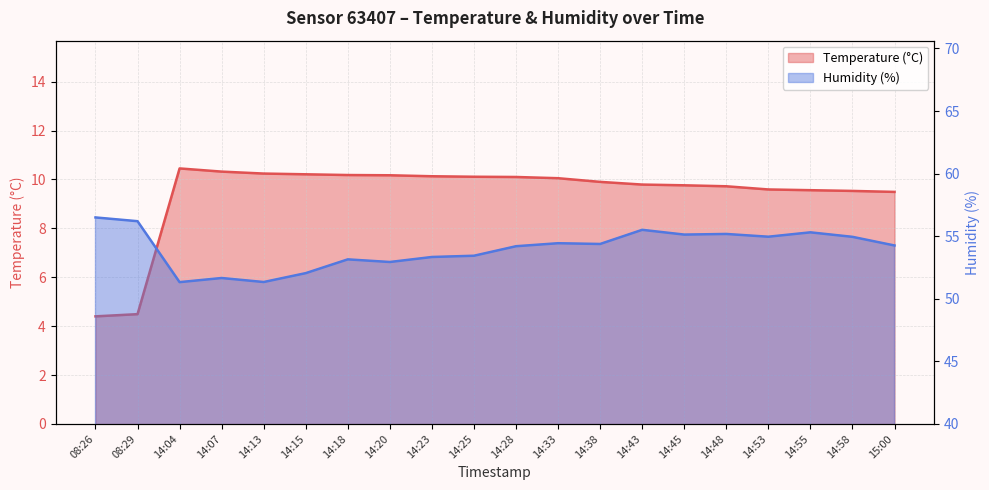

Does the chart display data point markers on the line(s)?

No